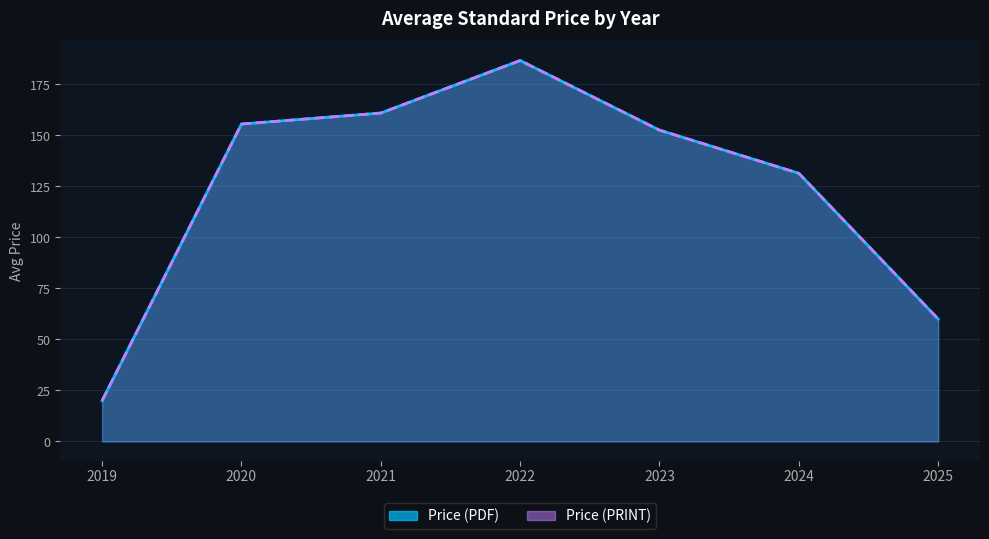

Count the number of data series in this chart.

2